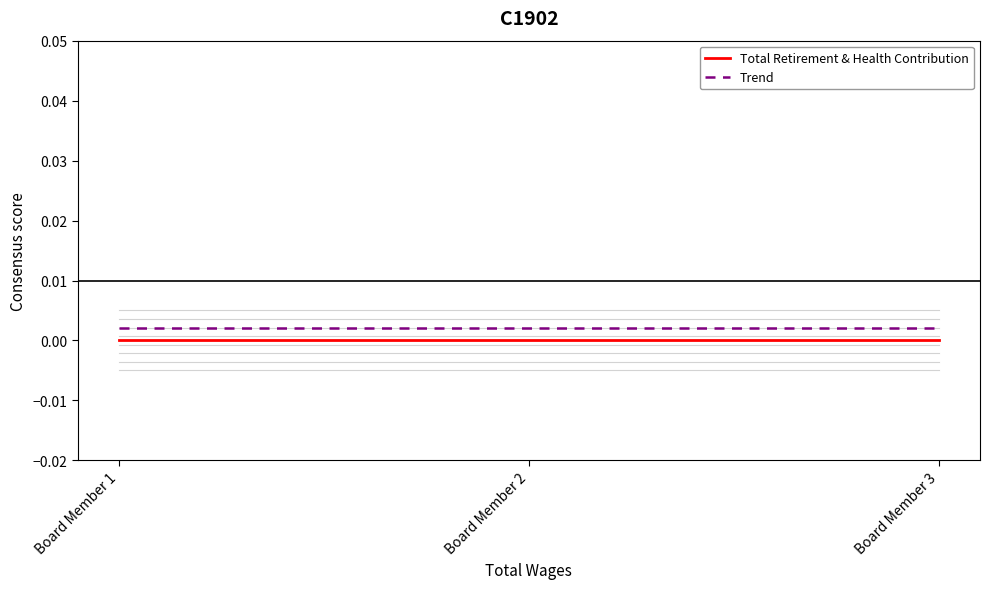

At how many categories does at least one series exceed 0?

3